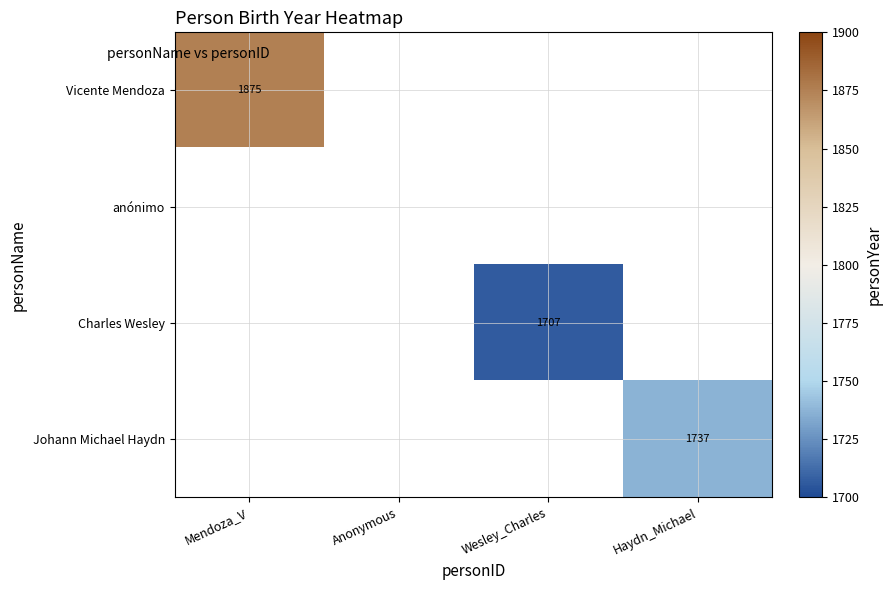

The Johann Michael Haydn series shows 1112 at Haydn_Michael. True or false?

False